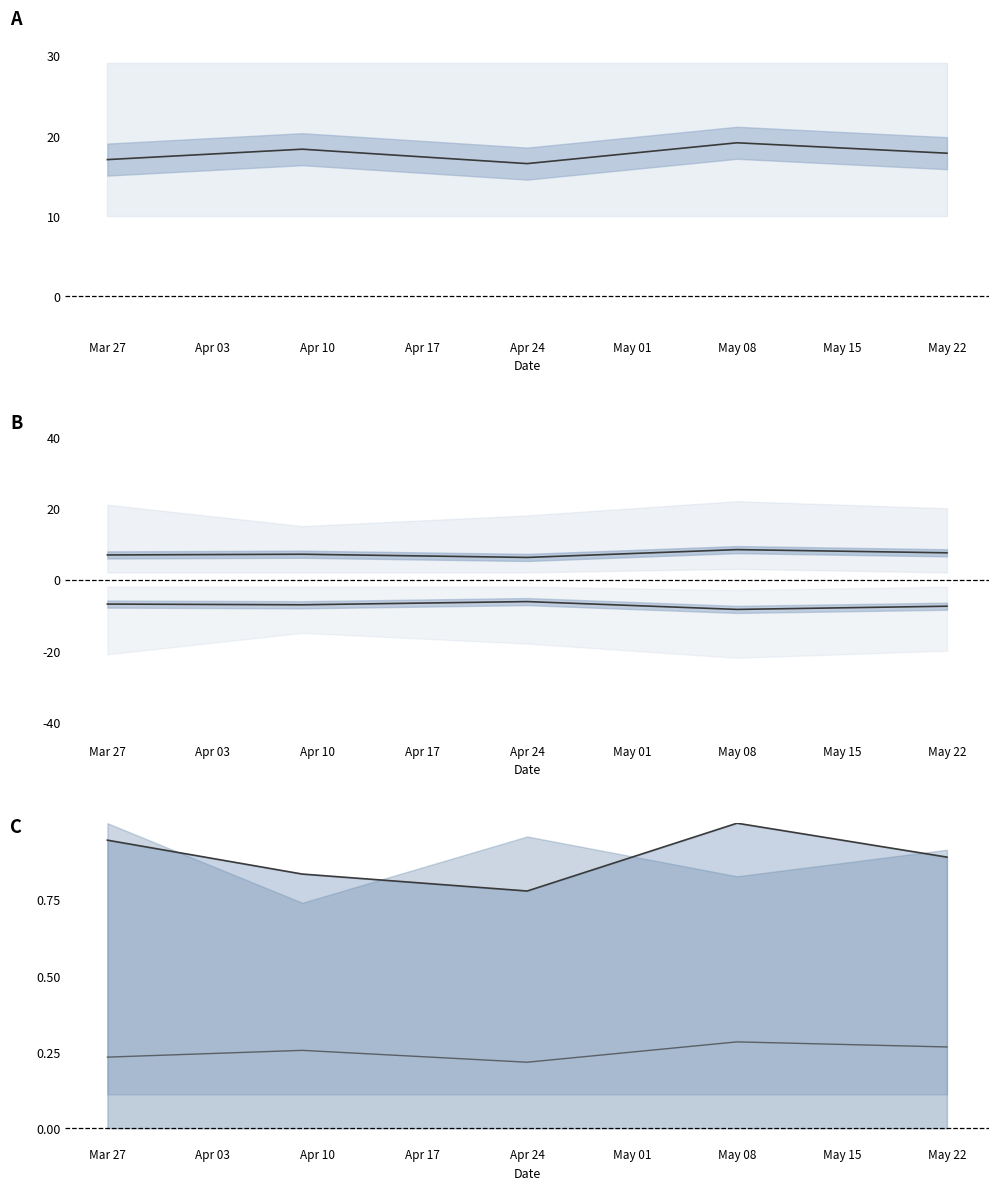

The avg_position series shows 7.1 at Apr 03. True or false?

True